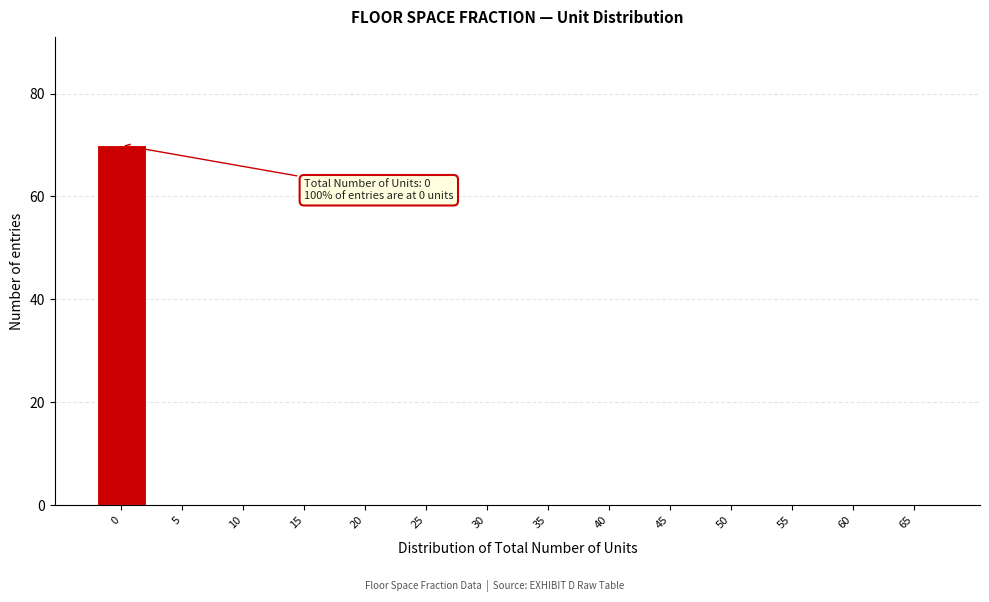

Reading left to right, transcribe all the data shown in this chart.

0=70	5=0	10=0	15=0	20=0	25=0	30=0	35=0	40=0	45=0	50=0	55=0	60=0	65=0